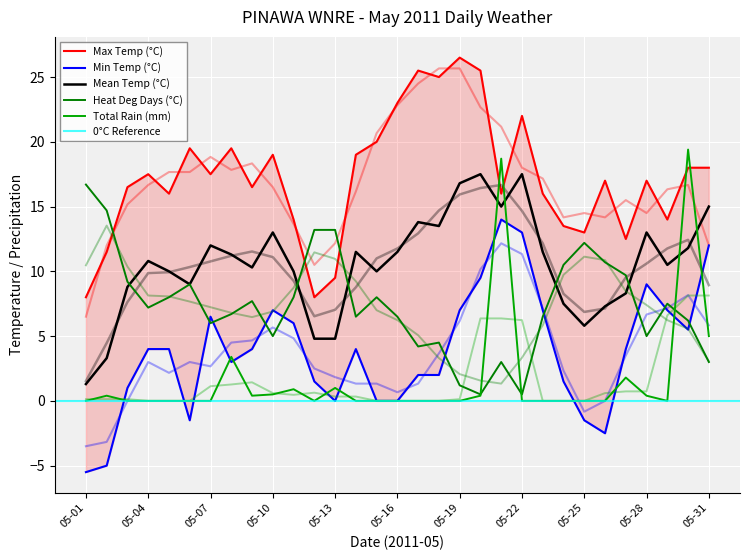

What is the value of the Mean Temp (°C) point at the 27th from the left?

8.3